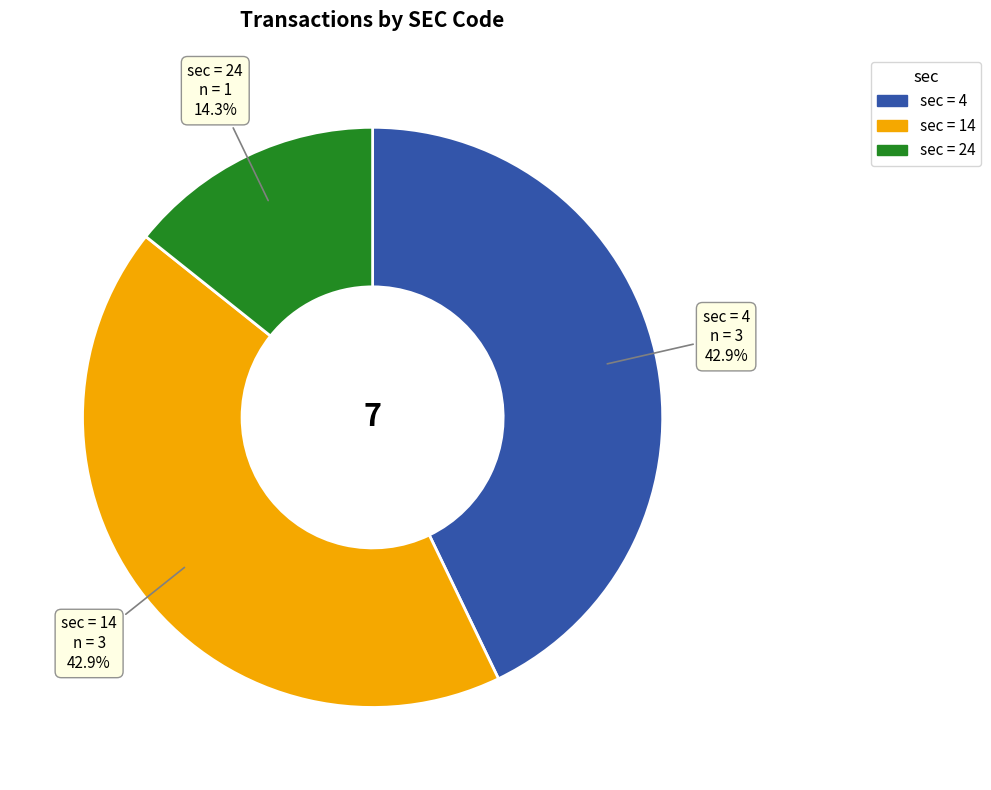

Does any single category account for the majority?

No